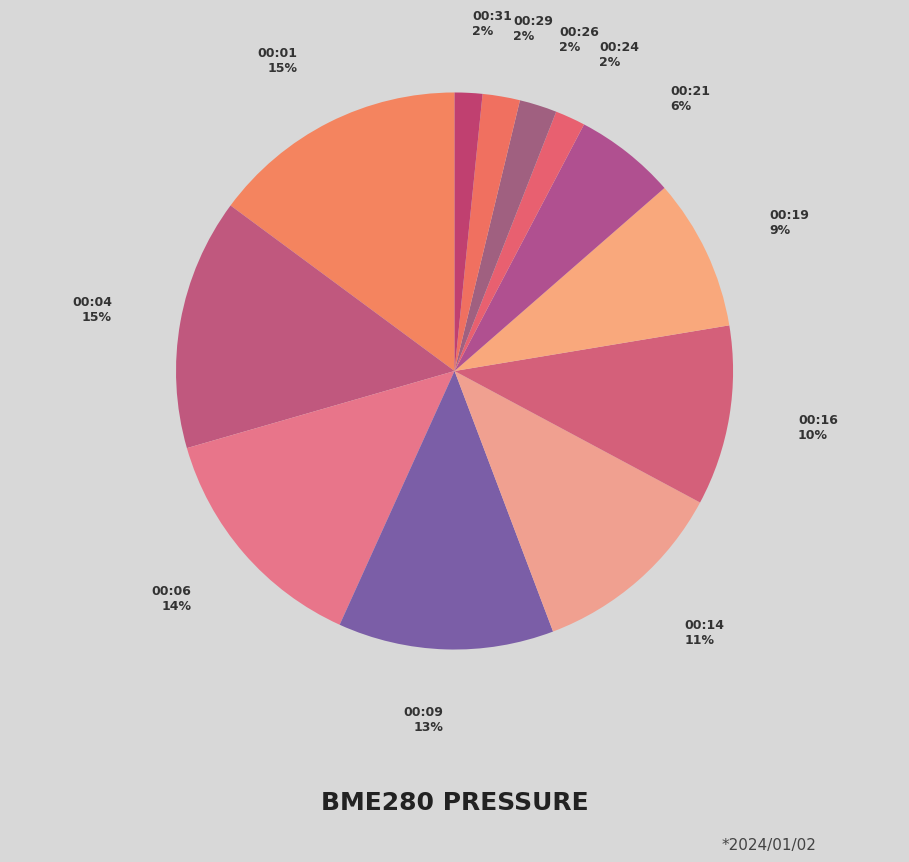

Does any single category account for the majority?

No